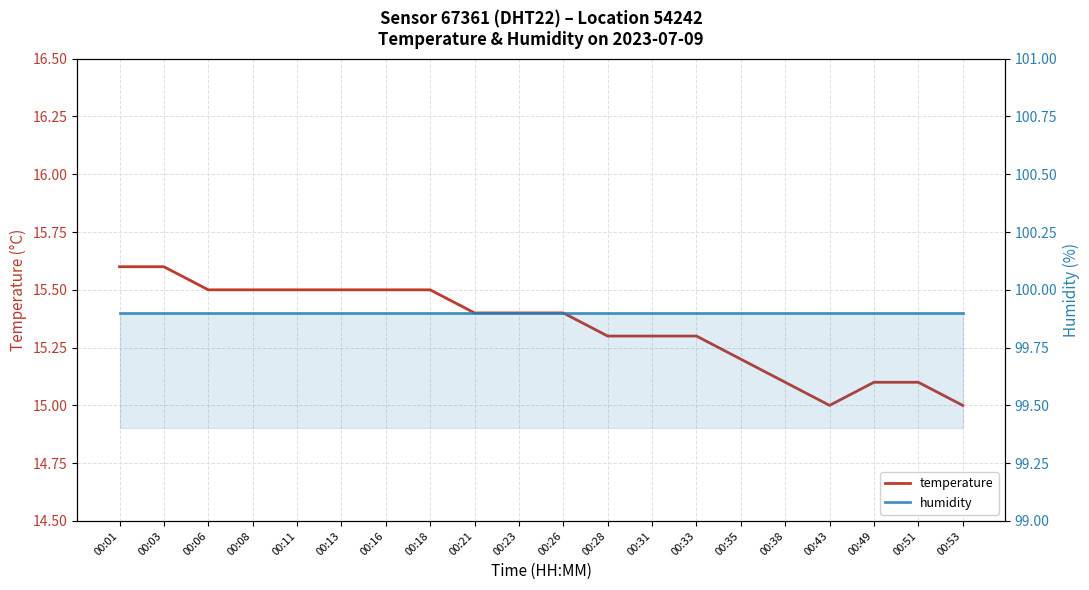

In temperature, how many points are lower than both neighbors (excluding endpoints)?

1